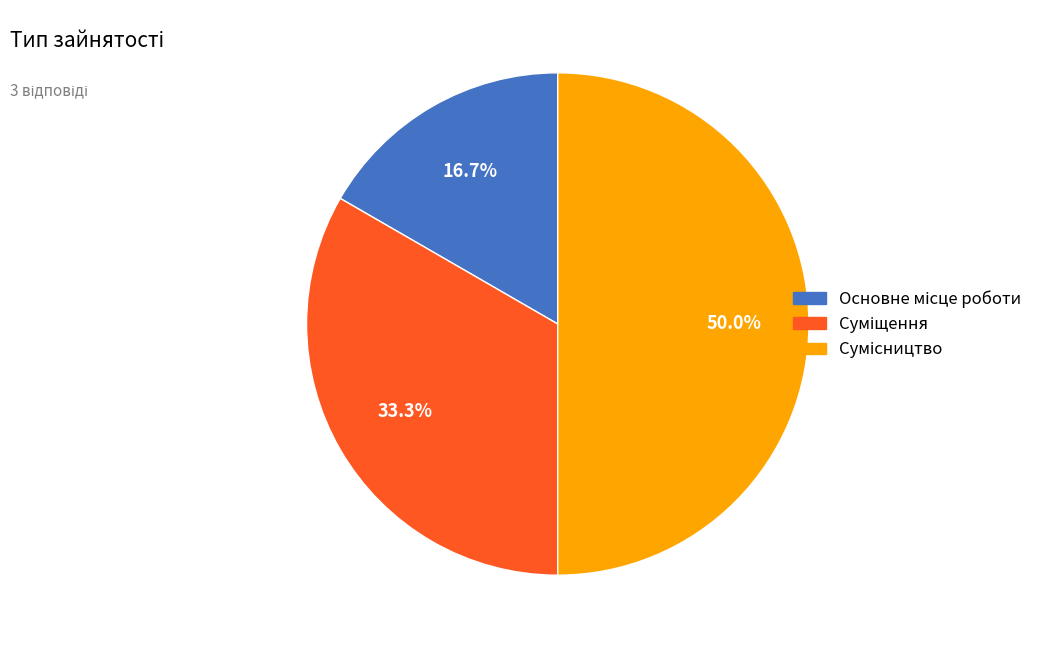

Count the number of slices in the pie.

3